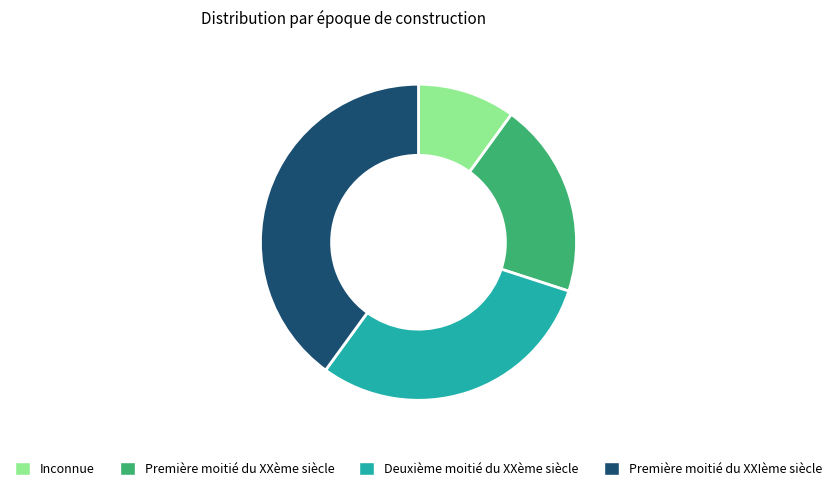

Which category has the smallest portion of the pie?

Inconnue